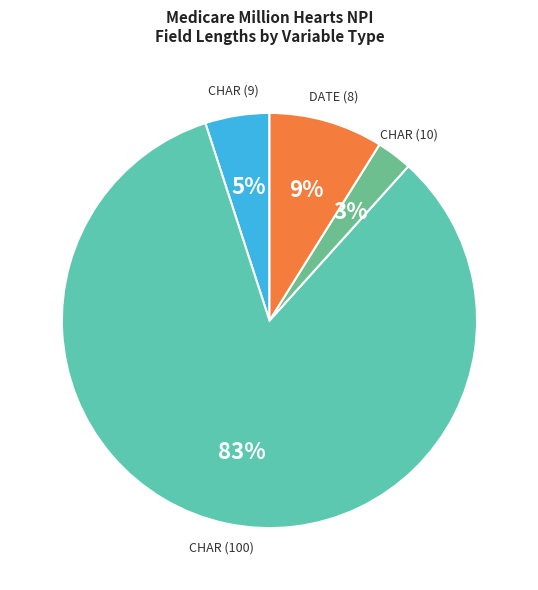

Approximately how many times larger is the value at CHAR (10) compared to CHAR (9)?

0.6